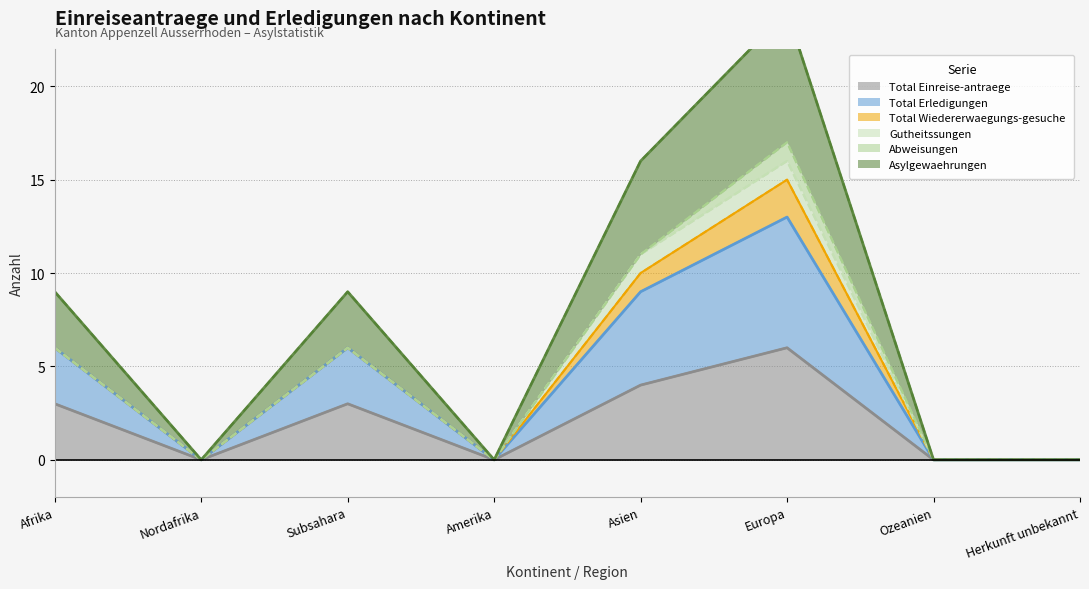

What is the average value of the Asylgewaehrungen series?

5